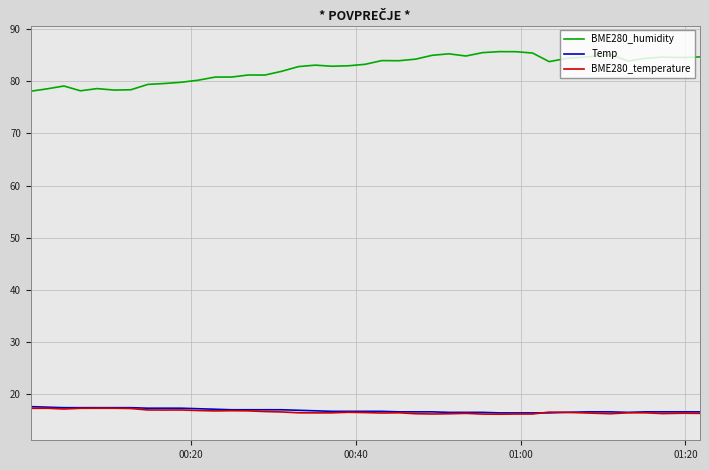

True or false: BME280_humidity and Temp cross at least once.

False